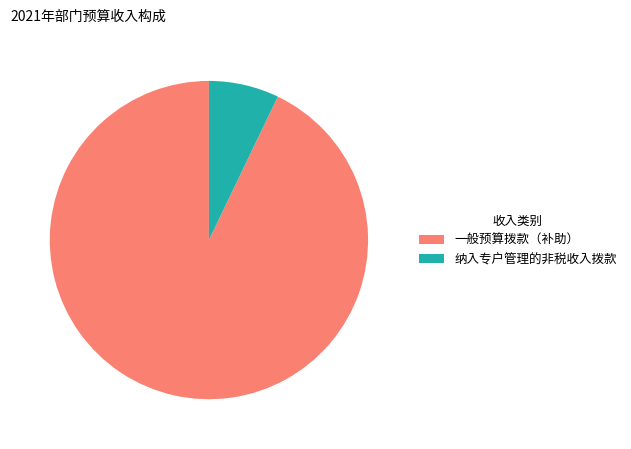

Which slice is the smallest?

纳入专户管理的非税收入拨款